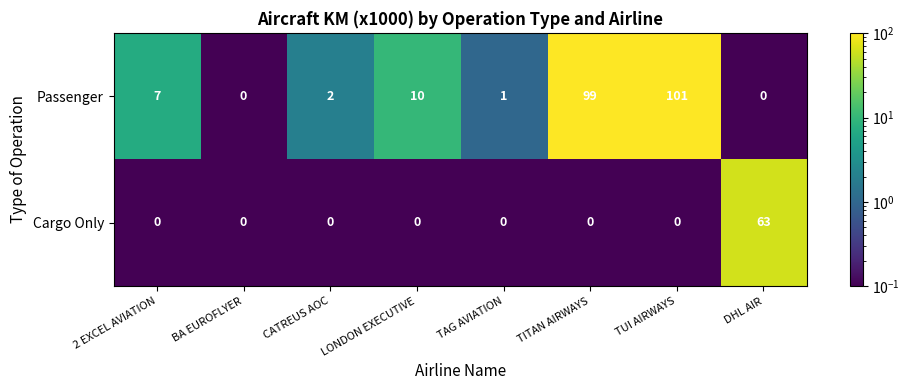

Rank the series at TUI AIRWAYS from lowest to highest value.

Cargo Only, Passenger